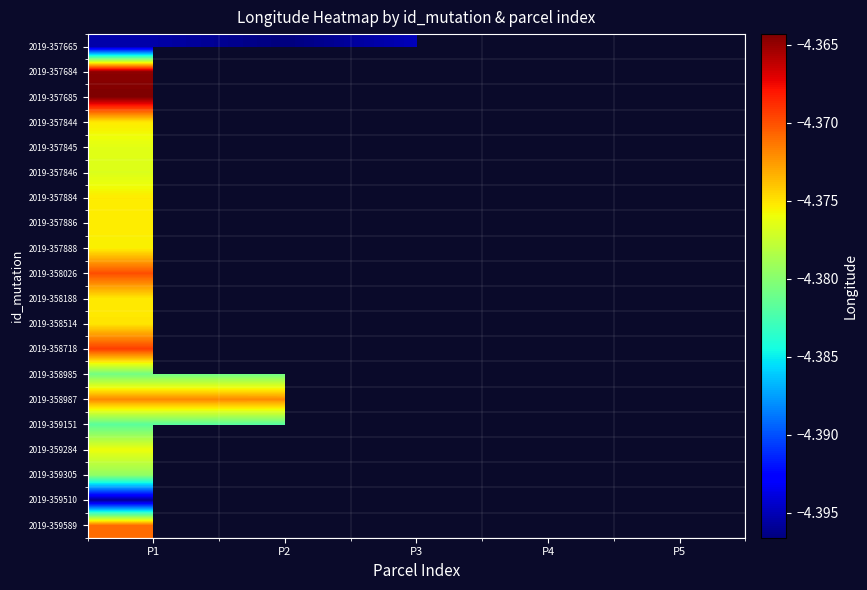

What is the greatest value displayed?

-4.4